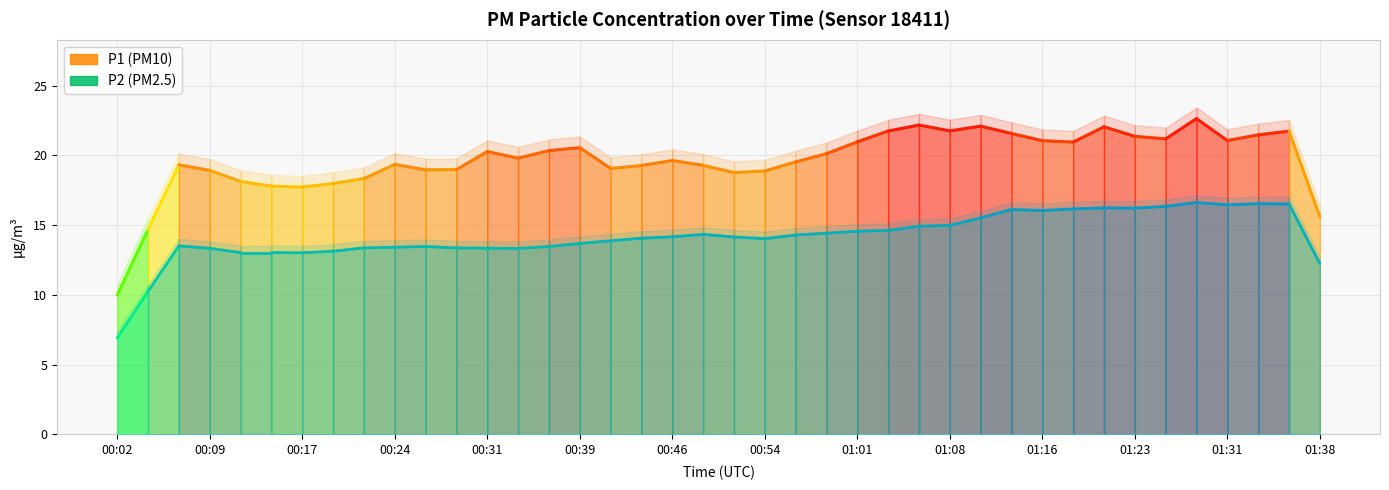

True or false: P2 and P1 cross at least once.

False